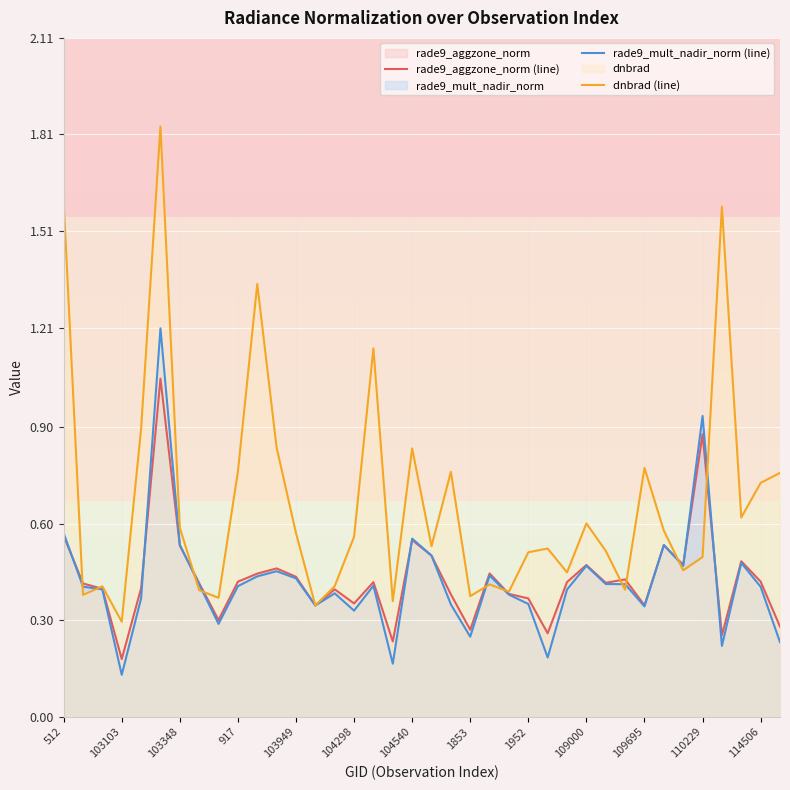

Count the number of data series in this chart.

3